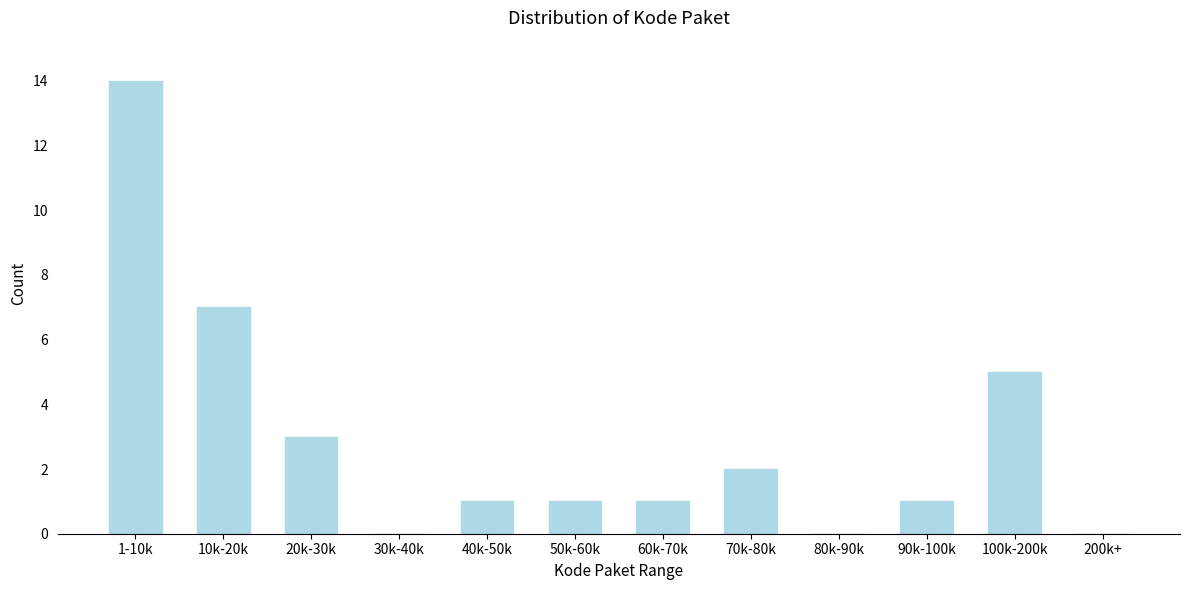

Reading left to right, transcribe all the data shown in this chart.

1-10k=14	10k-20k=7	20k-30k=3	30k-40k=0	40k-50k=1	50k-60k=1	60k-70k=1	70k-80k=2	80k-90k=0	90k-100k=1	100k-200k=5	200k+=0